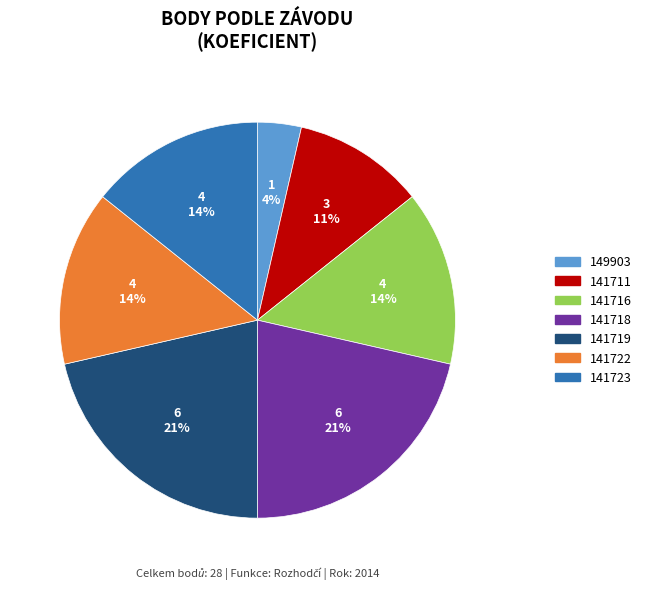

Between 141711 and 141716, which is larger?

141716